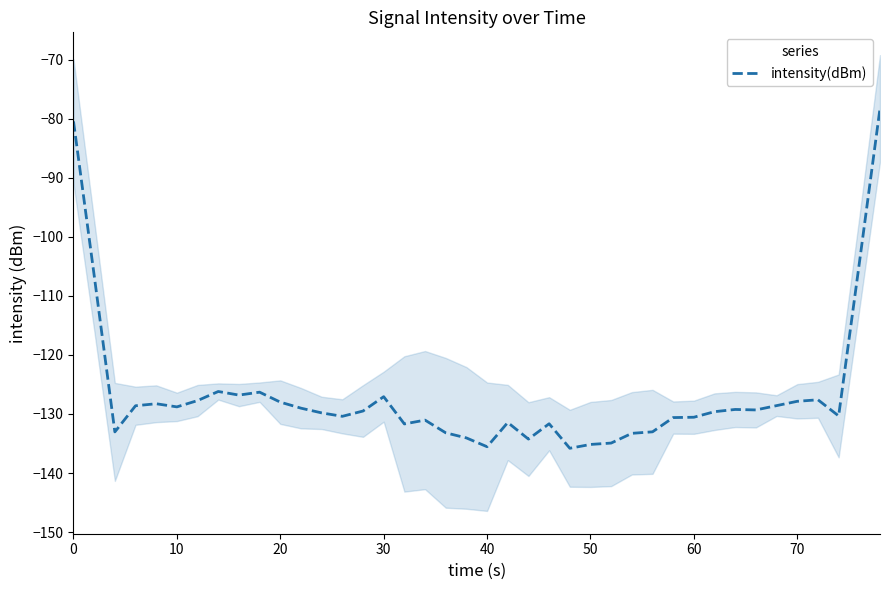

How many series are shown in this chart?

1